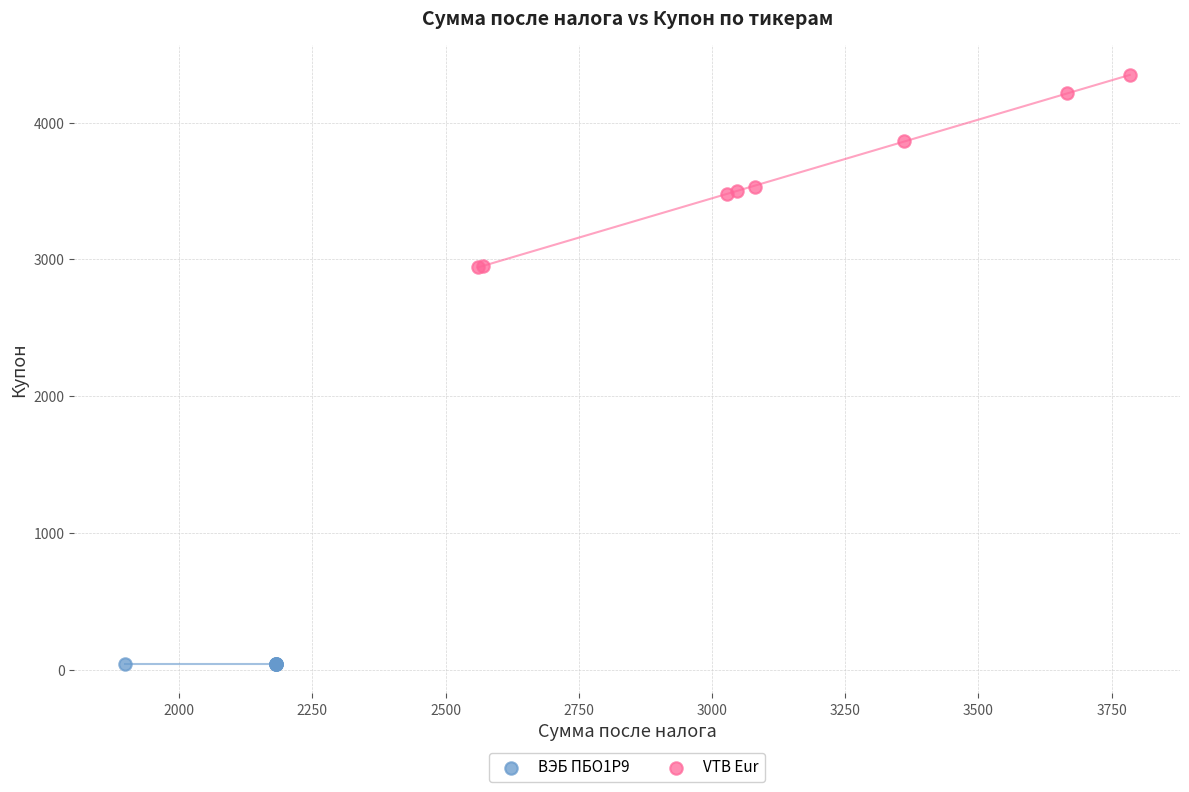

Which series contains the highest Y value?

VTB Eur